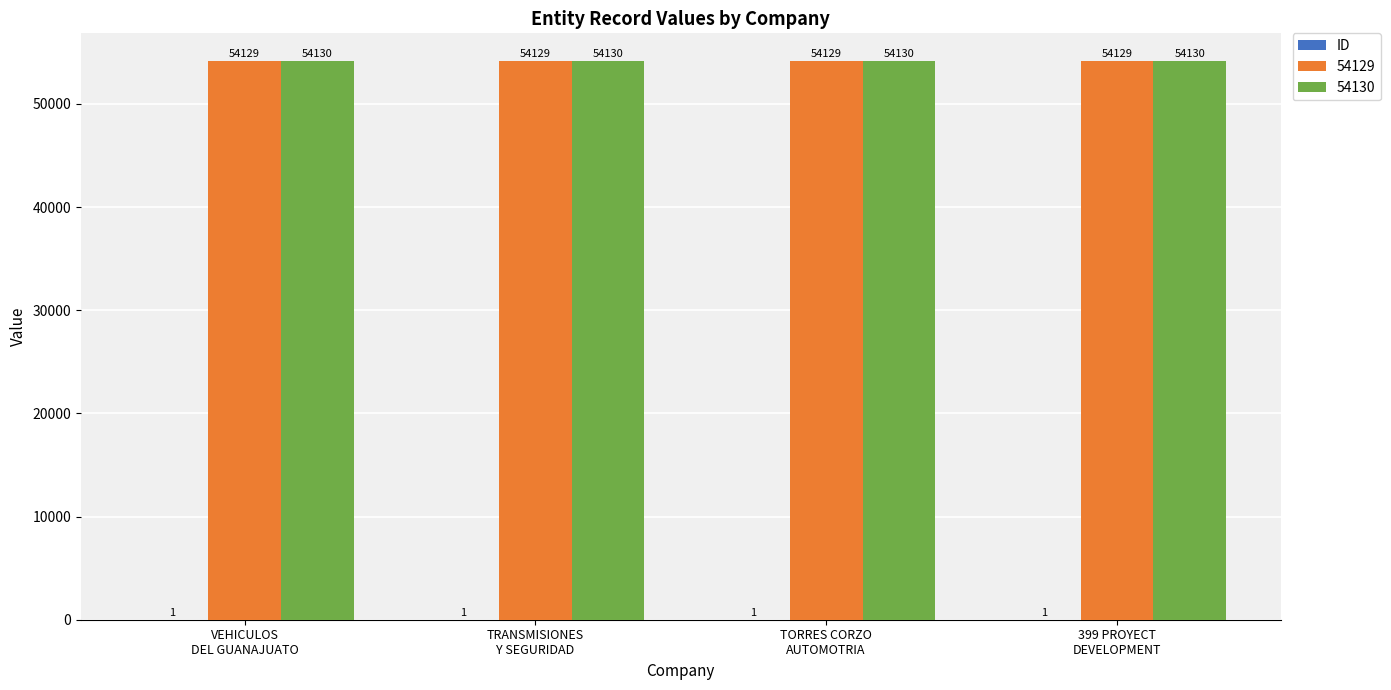

What is the greatest value displayed?

54130